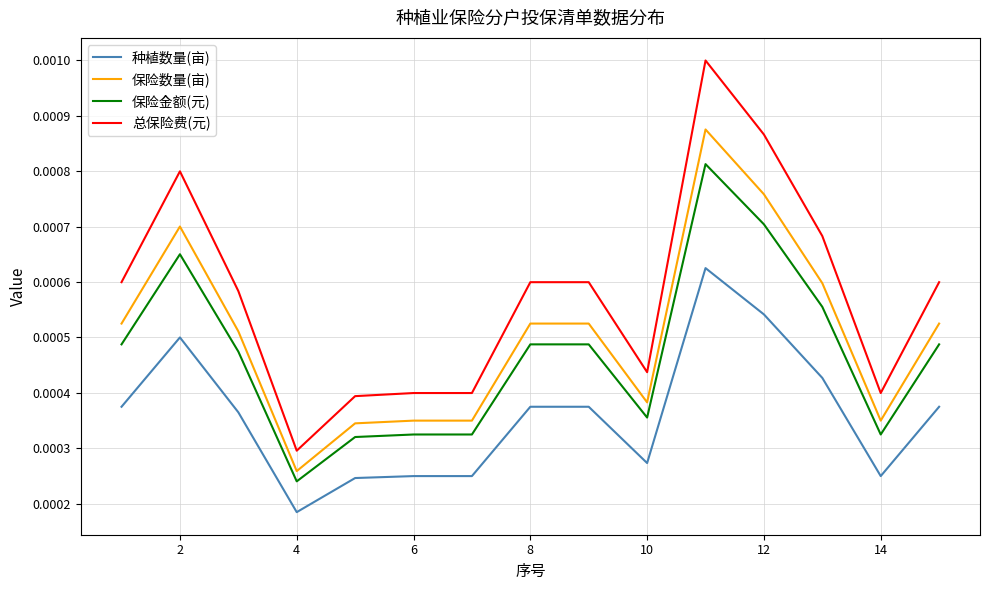

How many 保险数量(亩) values are between 0 and 1?

15